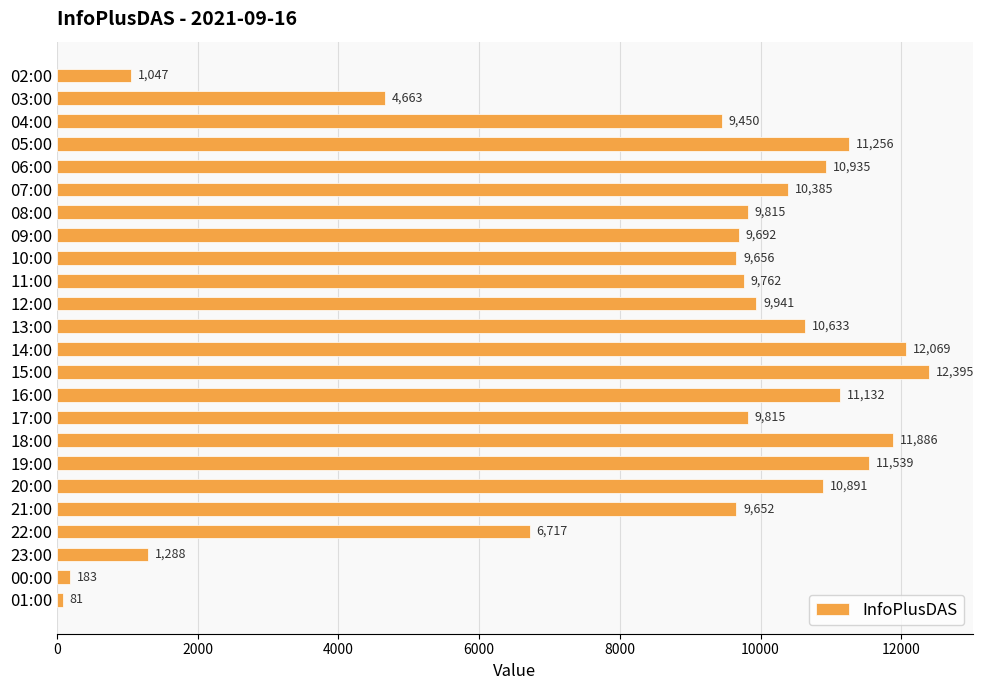

At which label is the value closest to 6238?

22:00